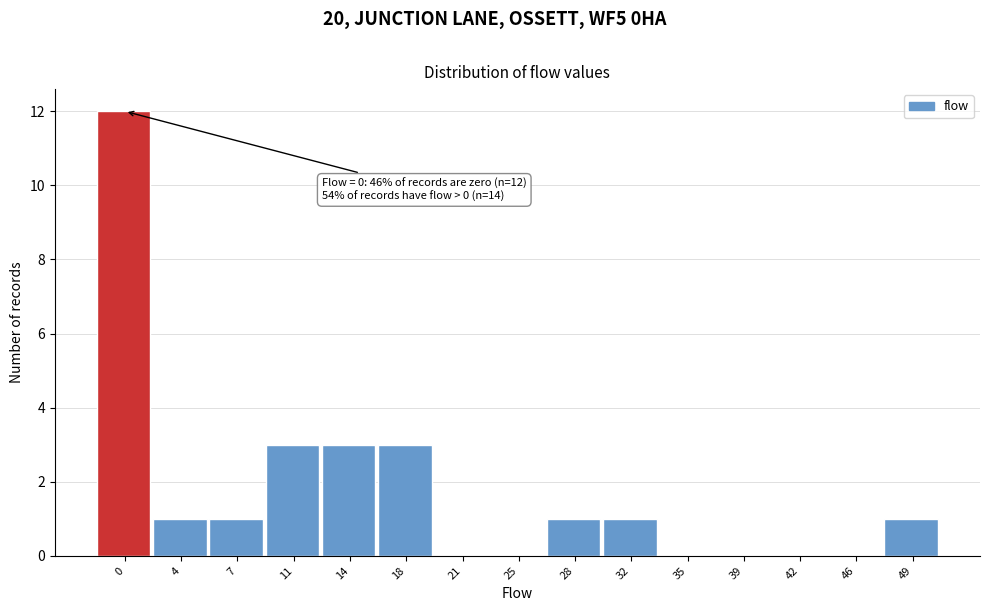

Reading left to right, transcribe all the data shown in this chart.

0=12	4=1	7=1	11=3	14=3	18=3	21=0	25=0	28=1	32=1	35=0	39=0	42=0	46=0	49=1